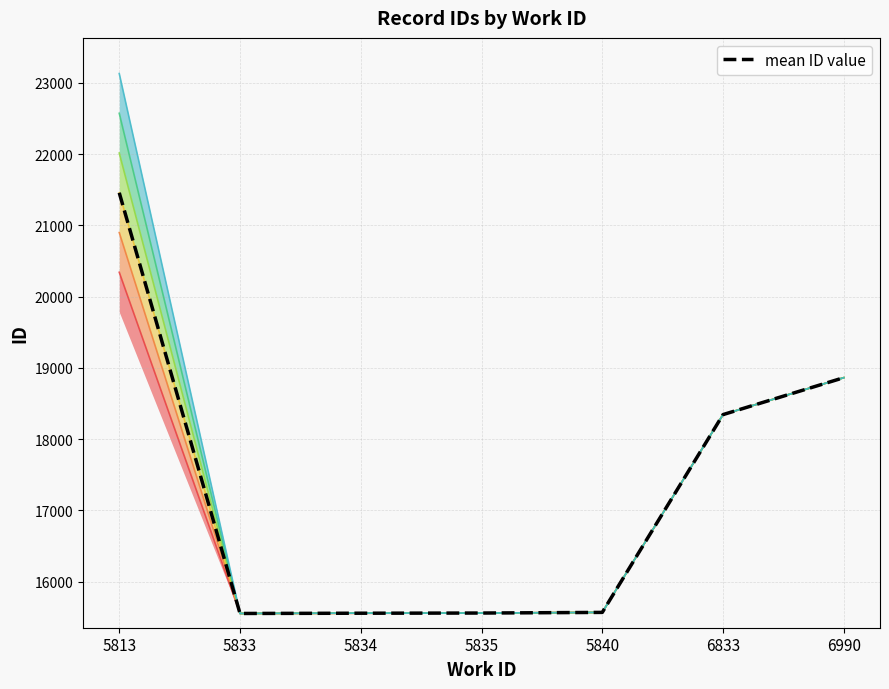

What is the value of the 7th point from the left?

18862.0